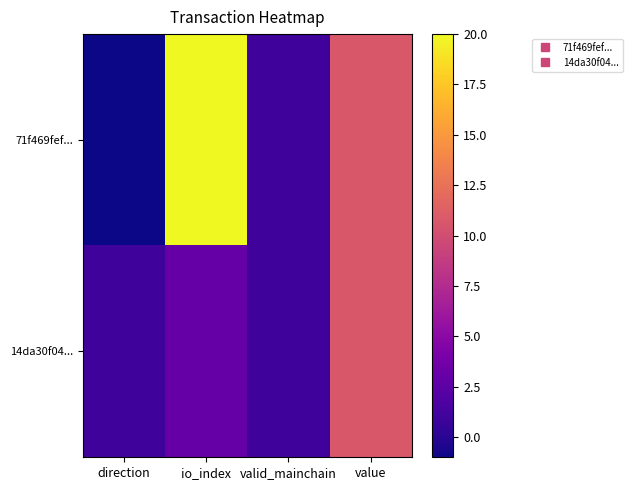

At io_index, list the series in order from largest to smallest.

71f469fef..., 14da30f04...